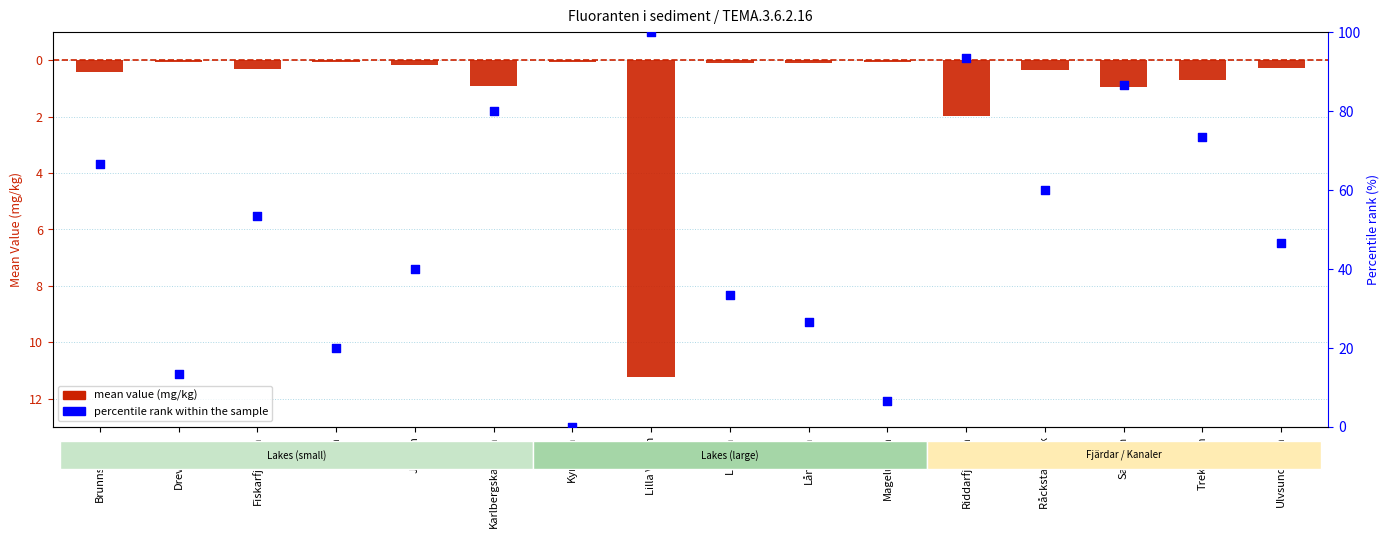

Which series has the widest spread of Y values?

percentile rank within the sample